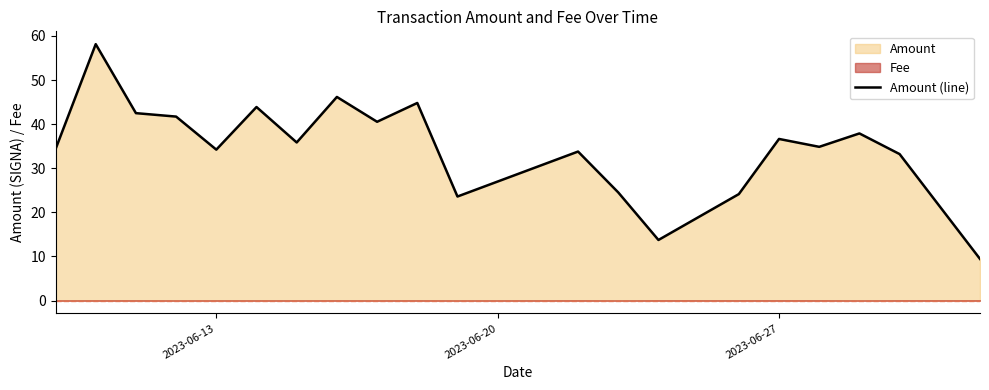

What is the greatest value displayed?

58.1